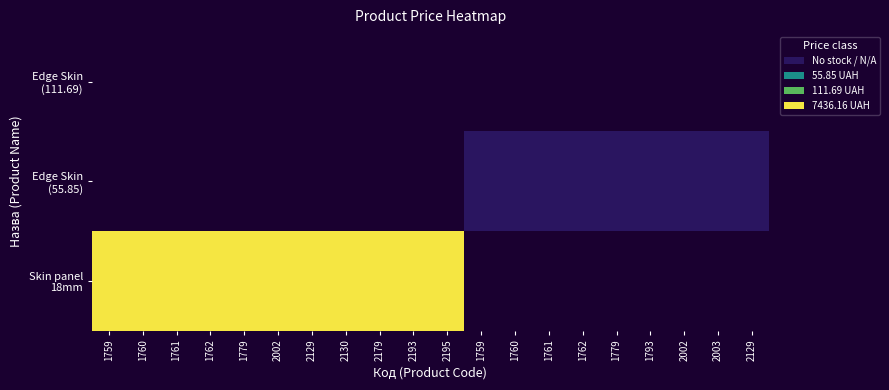

What is the greatest value displayed?

3